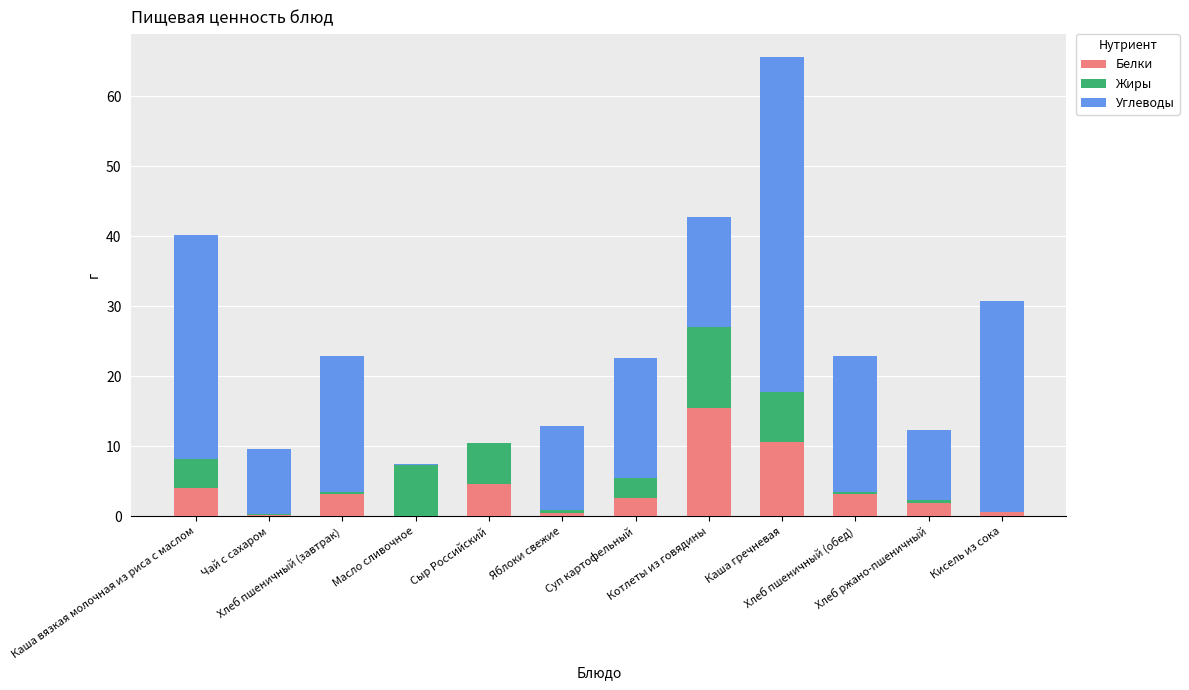

What is the average value of the Белки series?

3.9